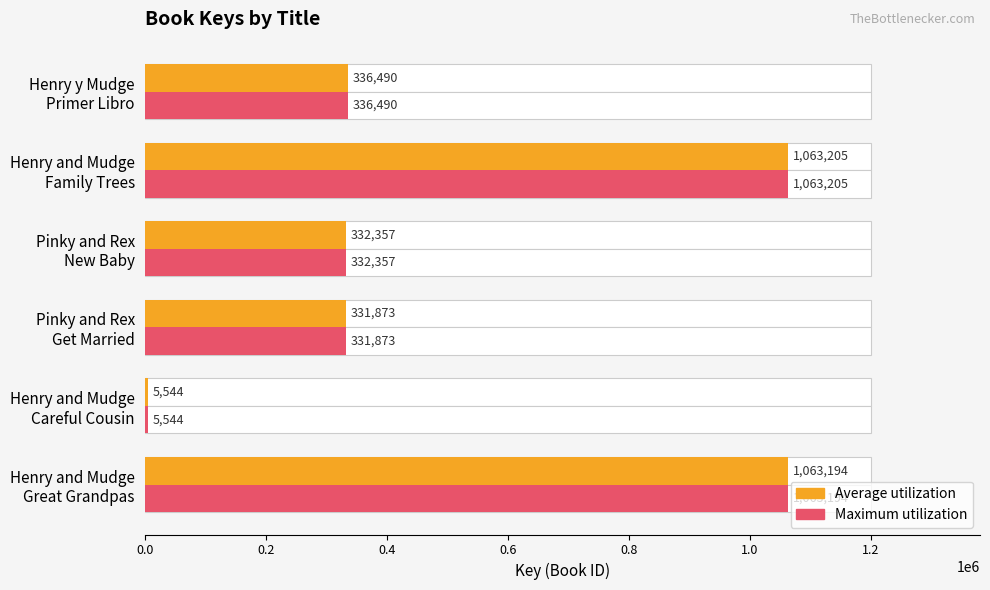

Is it true that Maximum utilization equals 502799 at Henry y Mudge Primer Libro?

False